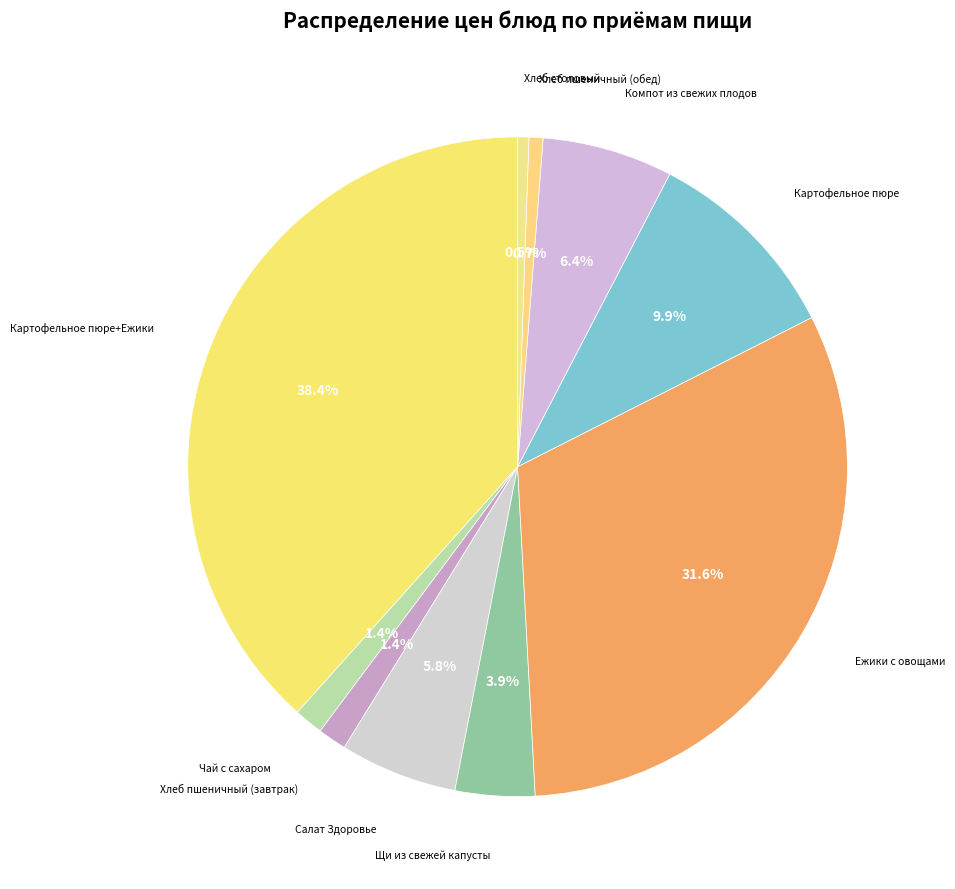

How many segments does this pie chart have?

10